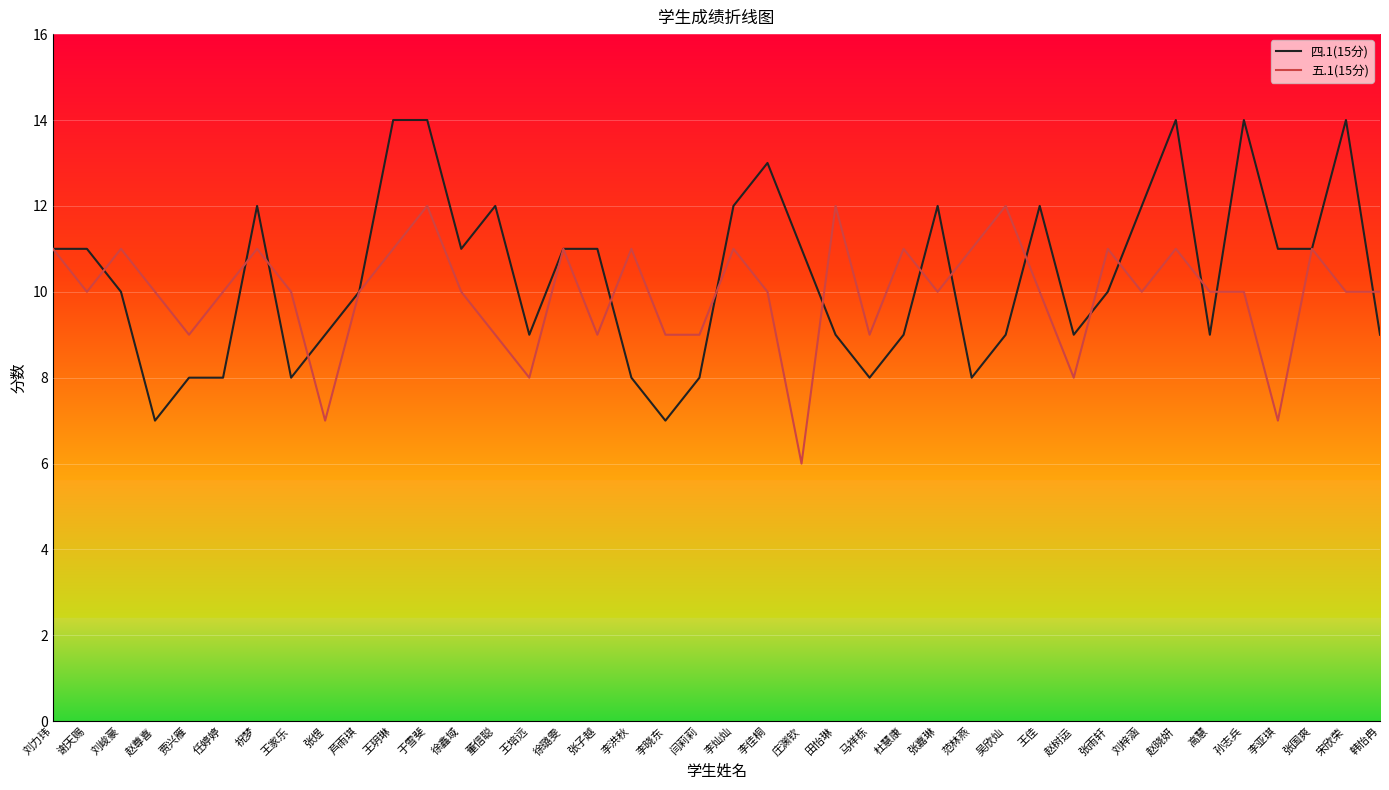

Where is the first local minimum for 五.1(15分)?

谢天赐